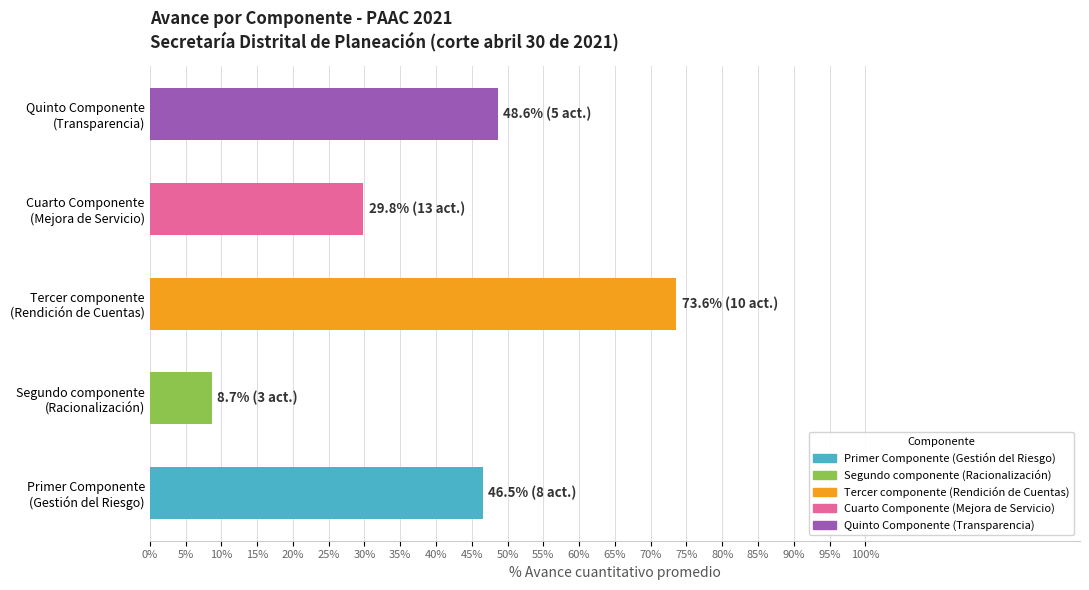

What is the greatest value displayed?

73.6